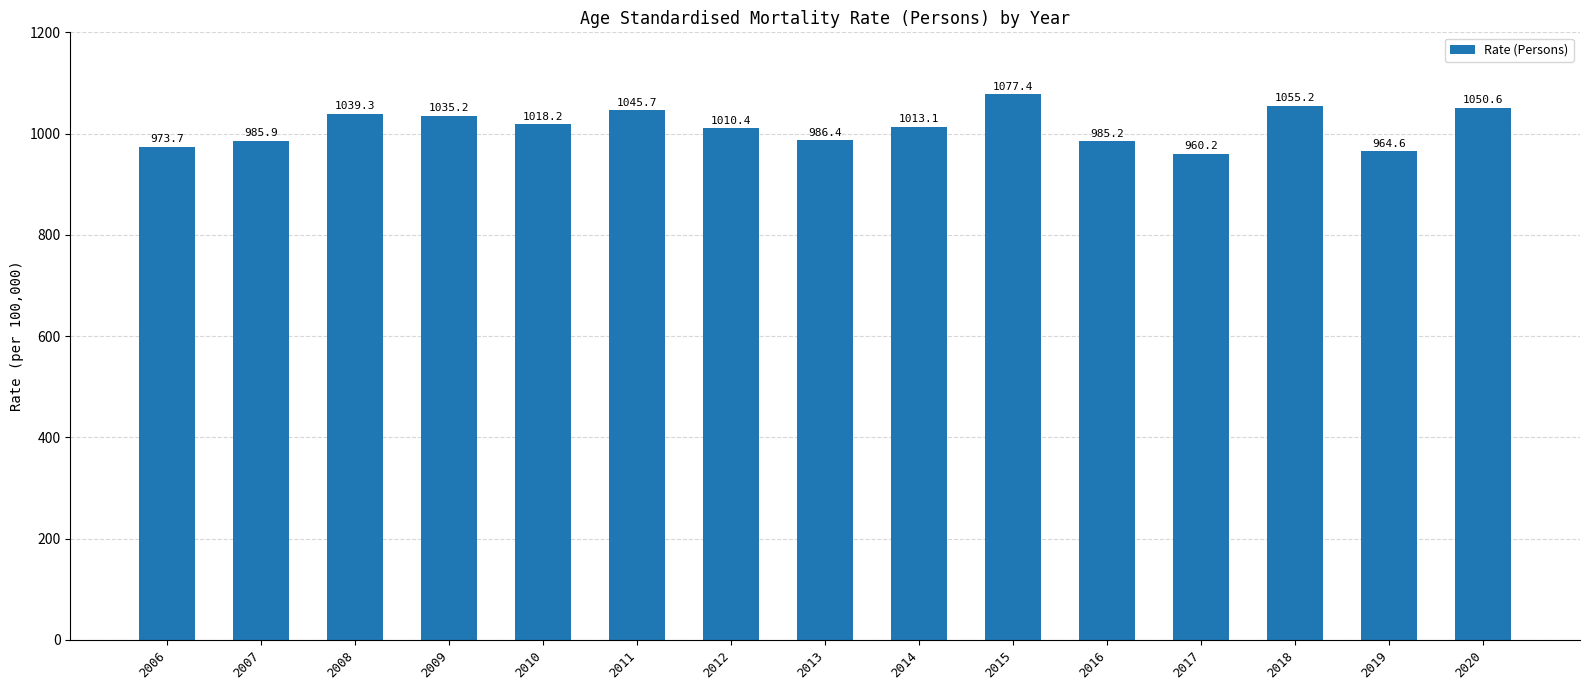

Does the chart contain stacked bars?

No